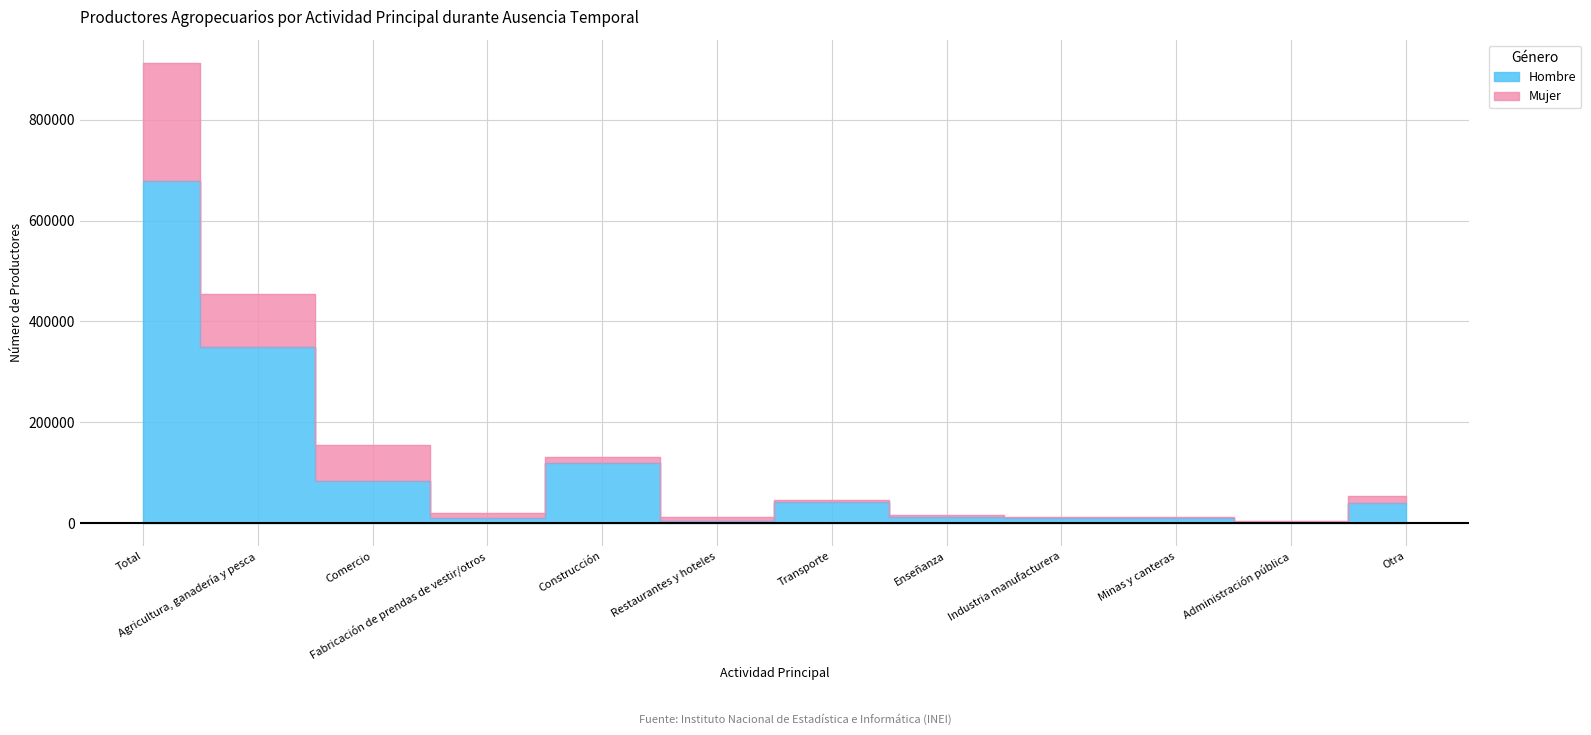

Which series has the largest range (max minus min)?

Mujer